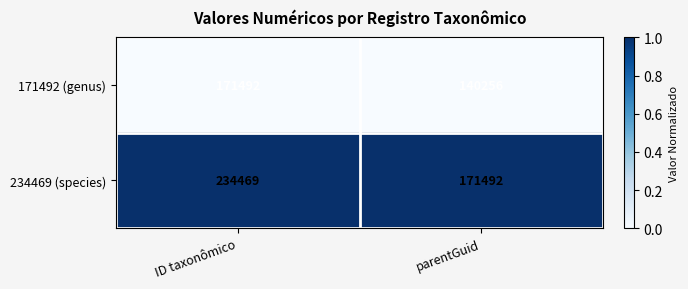

Rank the series at parentGuid from highest to lowest value.

234469 (species), 171492 (genus)